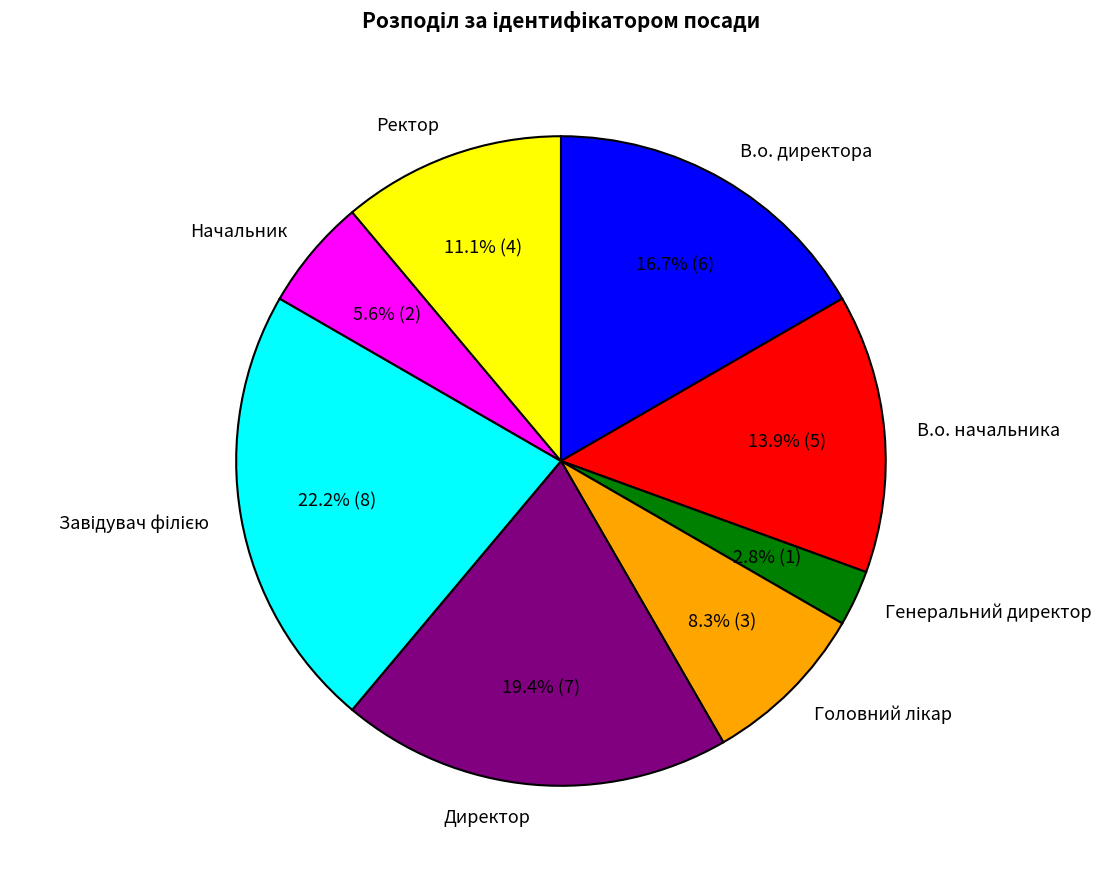

What portion of the pie excludes В.о. начальника?

86.1%